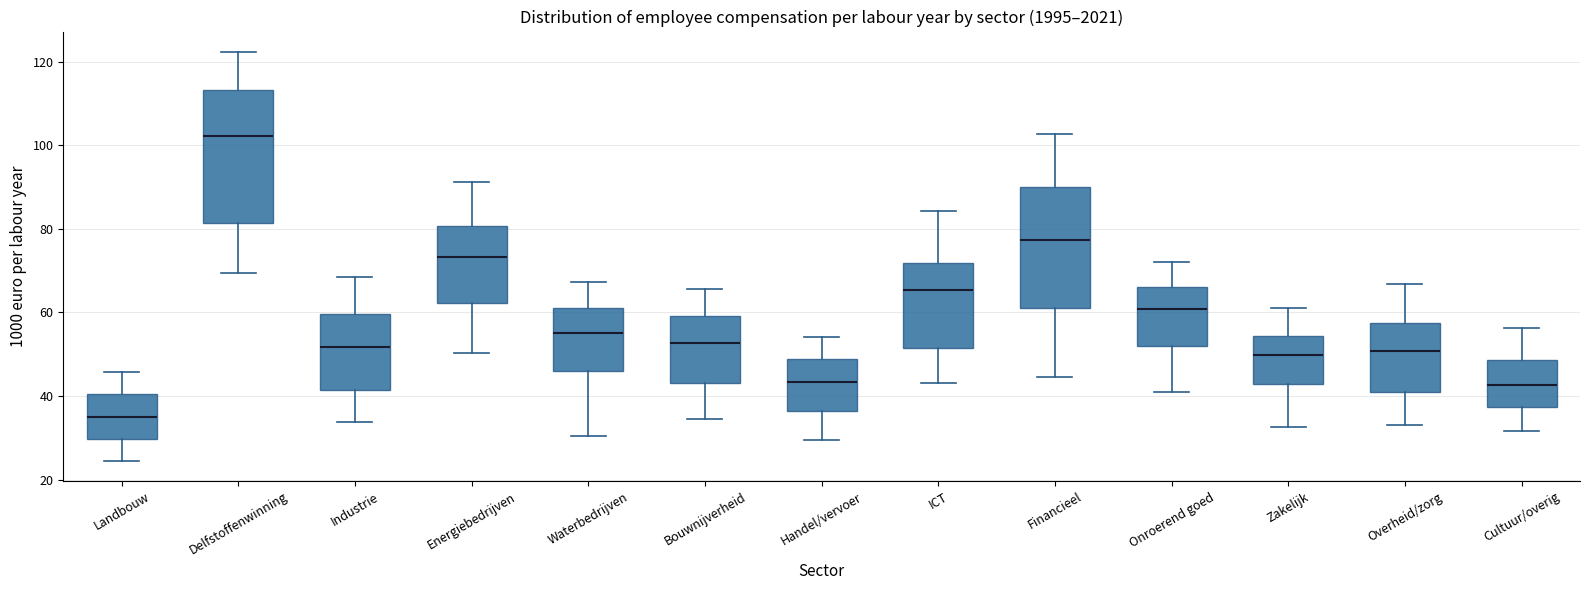

Which box is the tallest, from its lower edge to its upper edge?

Delfstoffenwinning